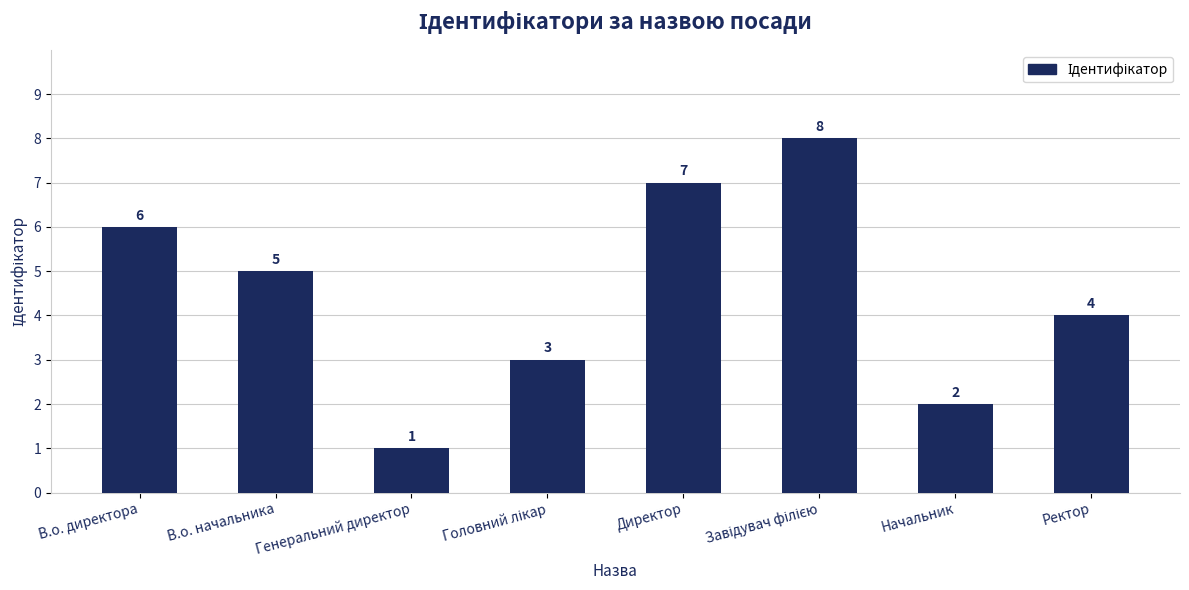

Approximately how many times larger is the value at Начальник compared to В.о. начальника?

0.4